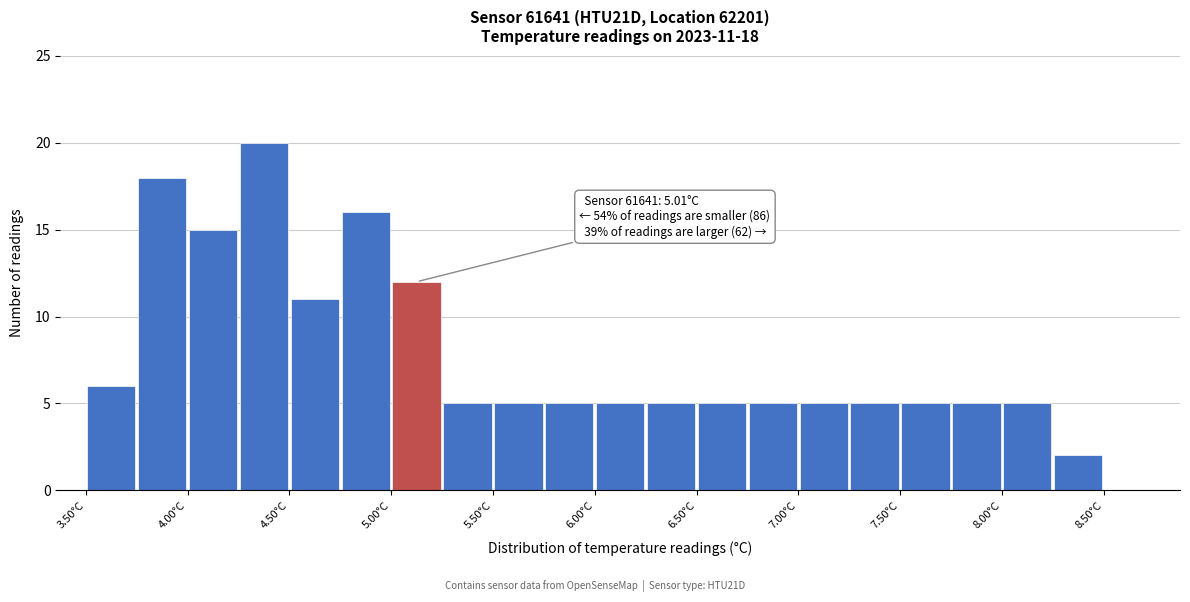

Over which range of the x-axis is the bar tallest?

4.25 to 4.50